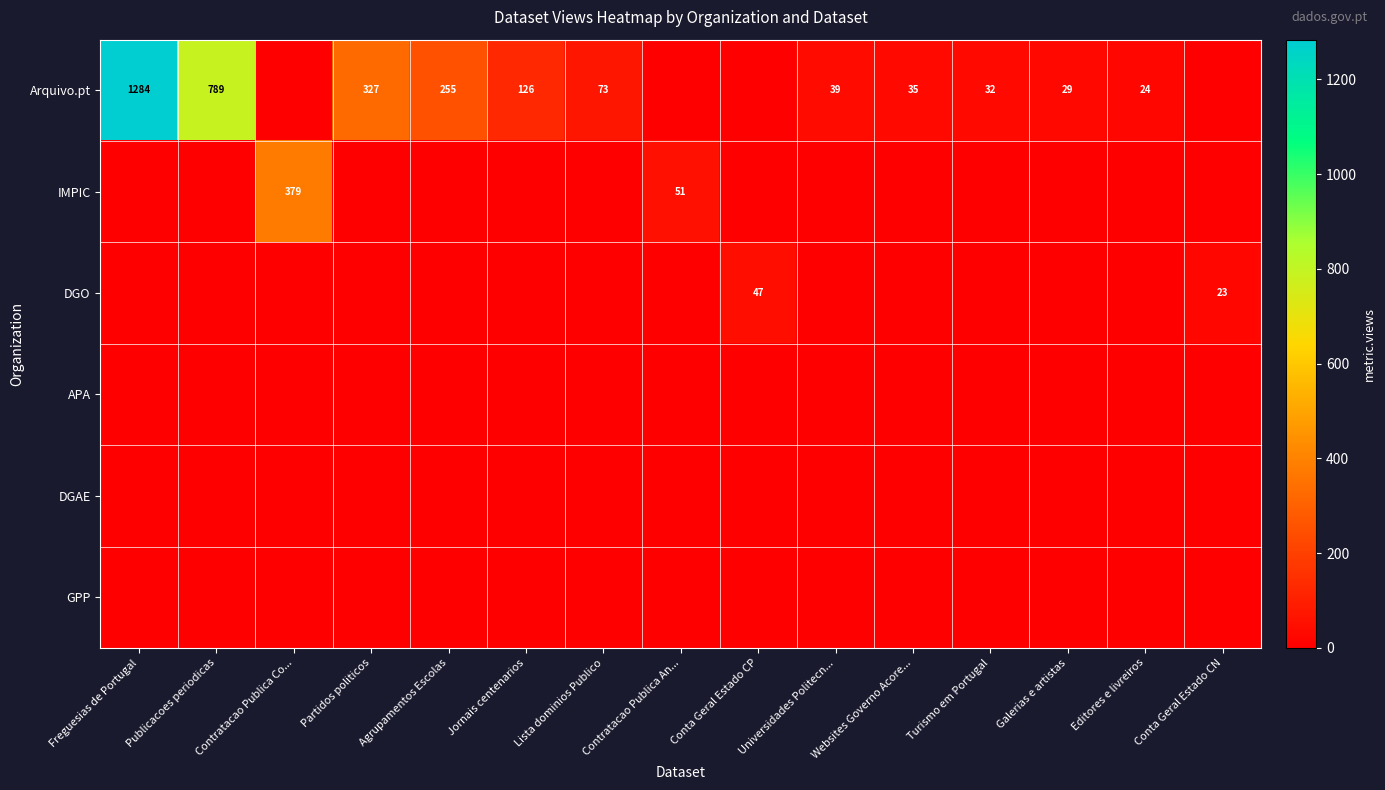

At how many categories does at least one series exceed 68?

7